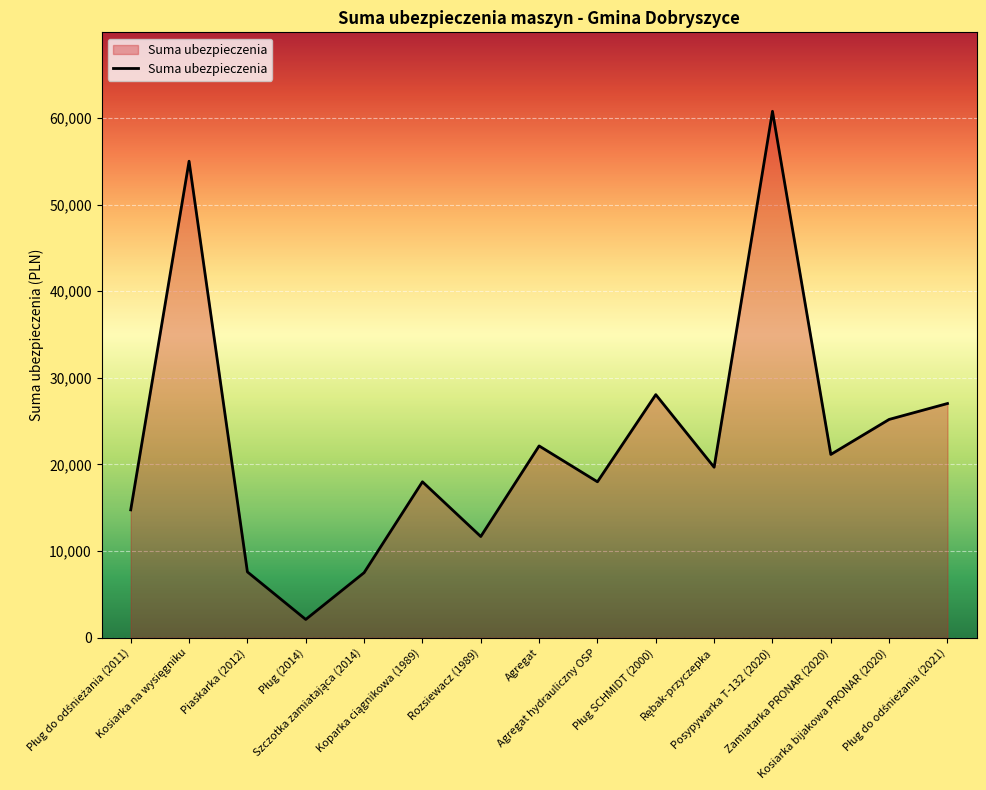

What is the difference between the maximum and minimum values?

58650.0